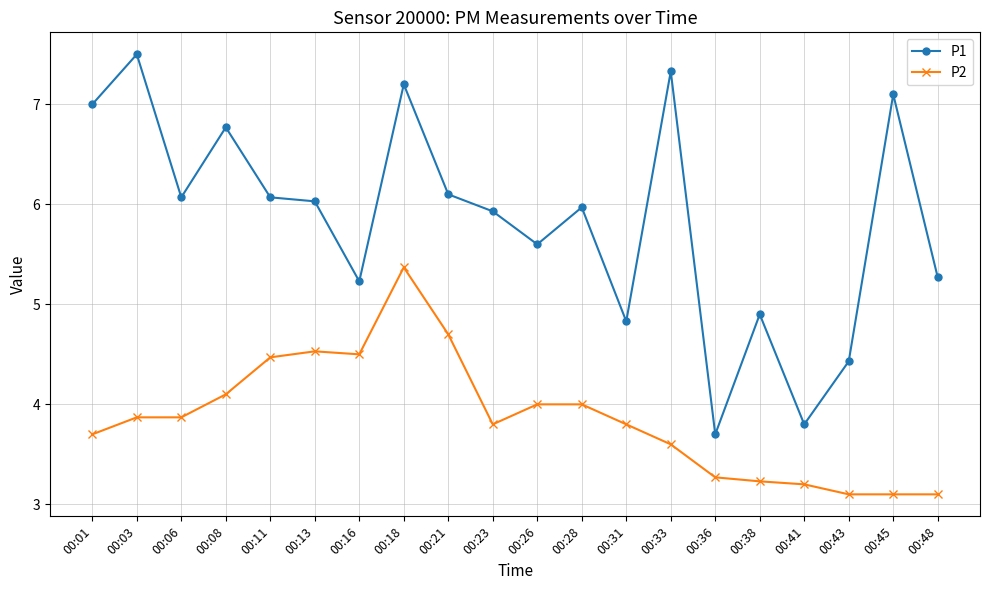

What is the difference between the second highest and second lowest values in the P1 series?

3.5